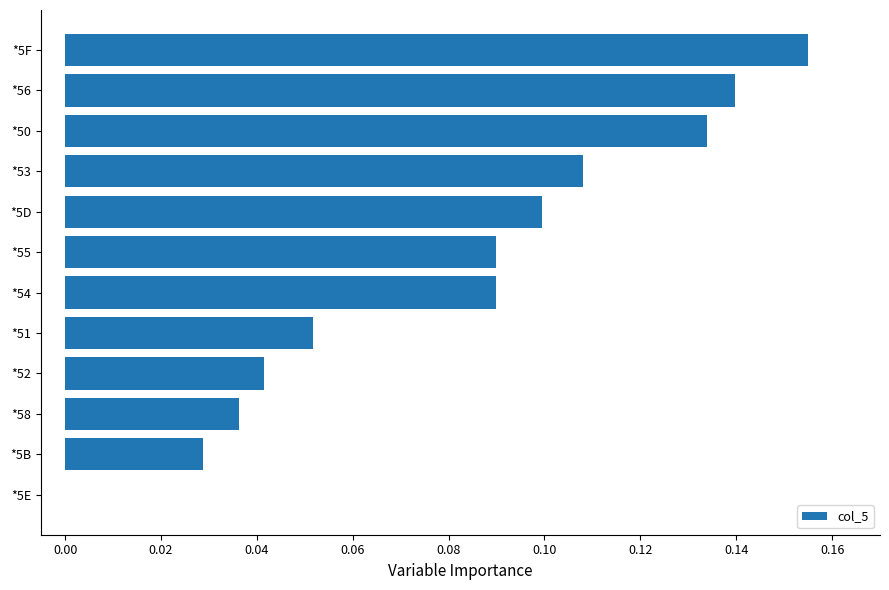

The chart shows a value of 0.1 at *5E. True or false?

False